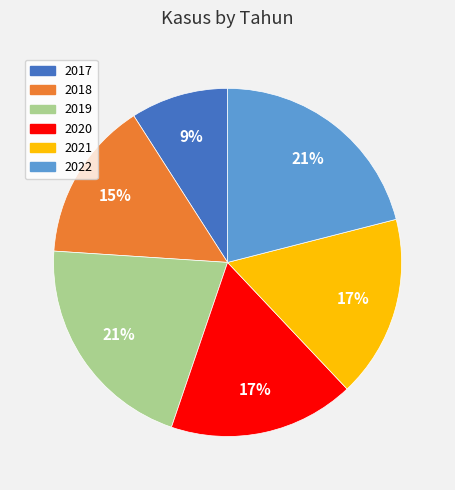

Which slice is the smallest?

2017